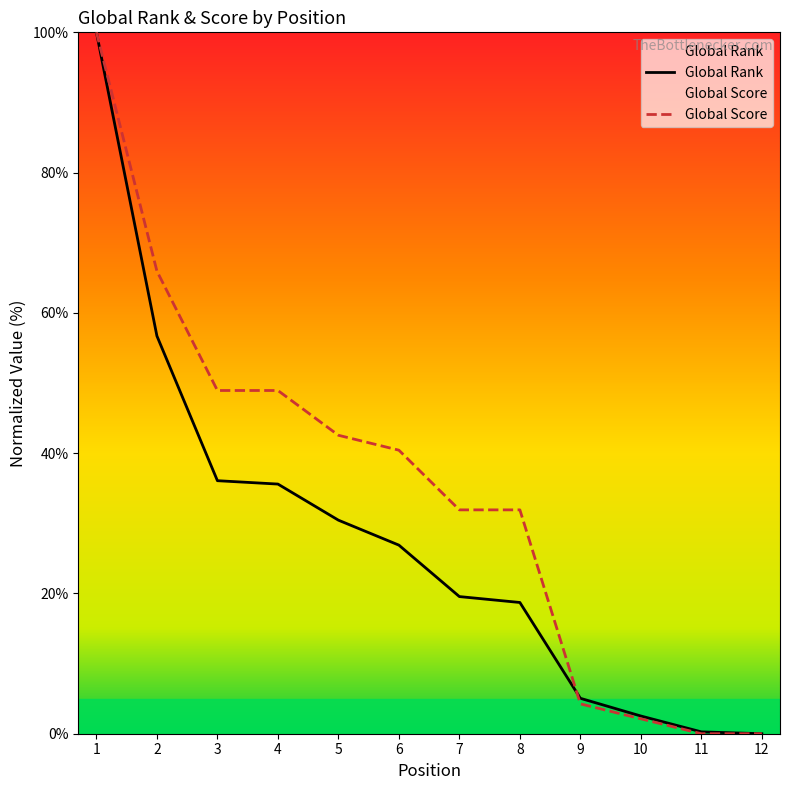

Which series has the largest range (max minus min)?

Global Rank